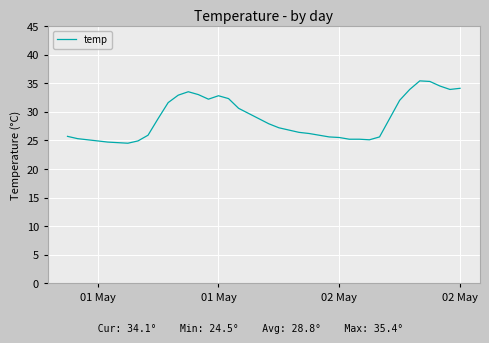

What is the smallest value displayed?

24.5